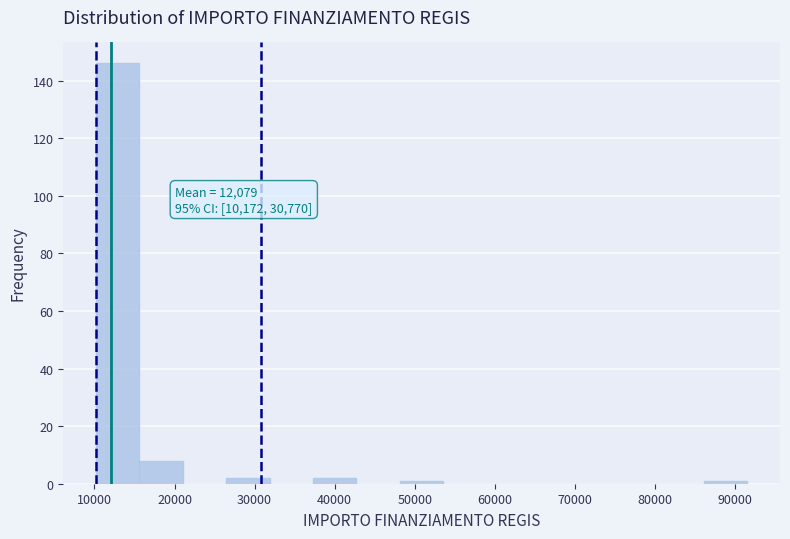

Which range on the x-axis has the tallest bar?

10000 to 16000